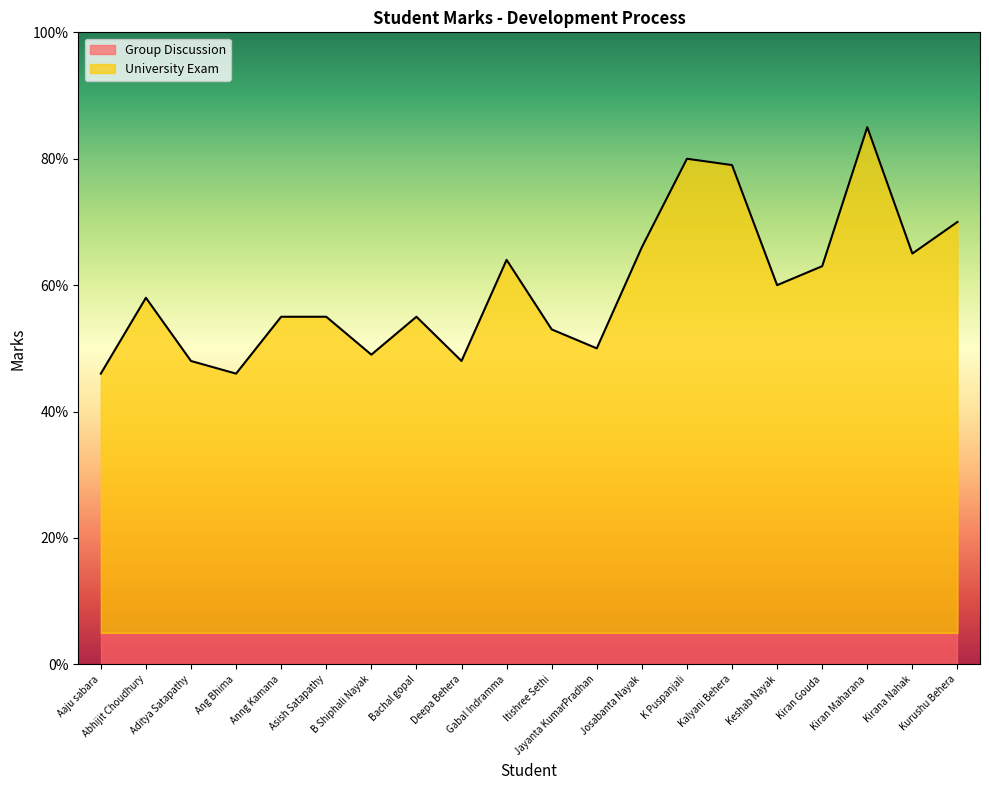

How many lines are shown in the chart?

2